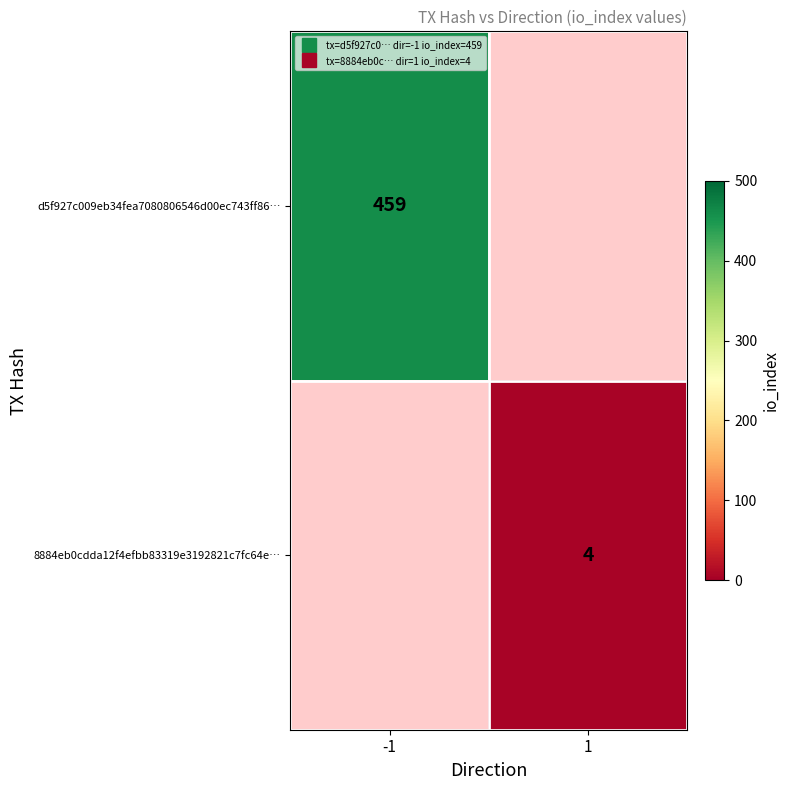

Which category has the lowest value in the d5f927c009eb34fea7080806546d00ec743ff86… series?

-1